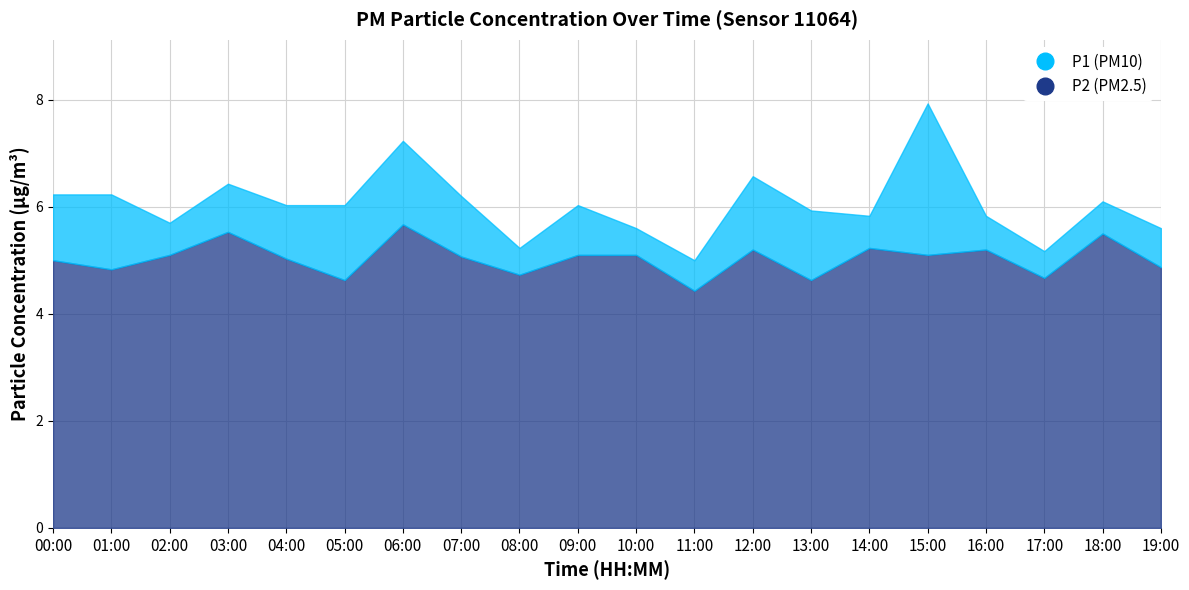

What is the approximate value of P2 at 18:00?

5.5